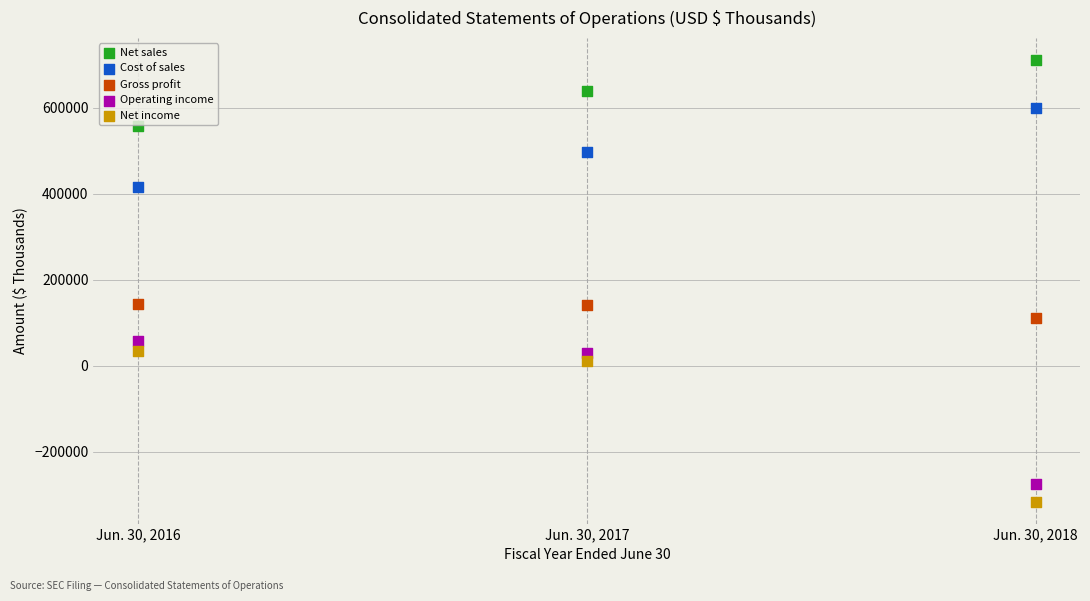

Which series contains the highest Y value?

Net sales